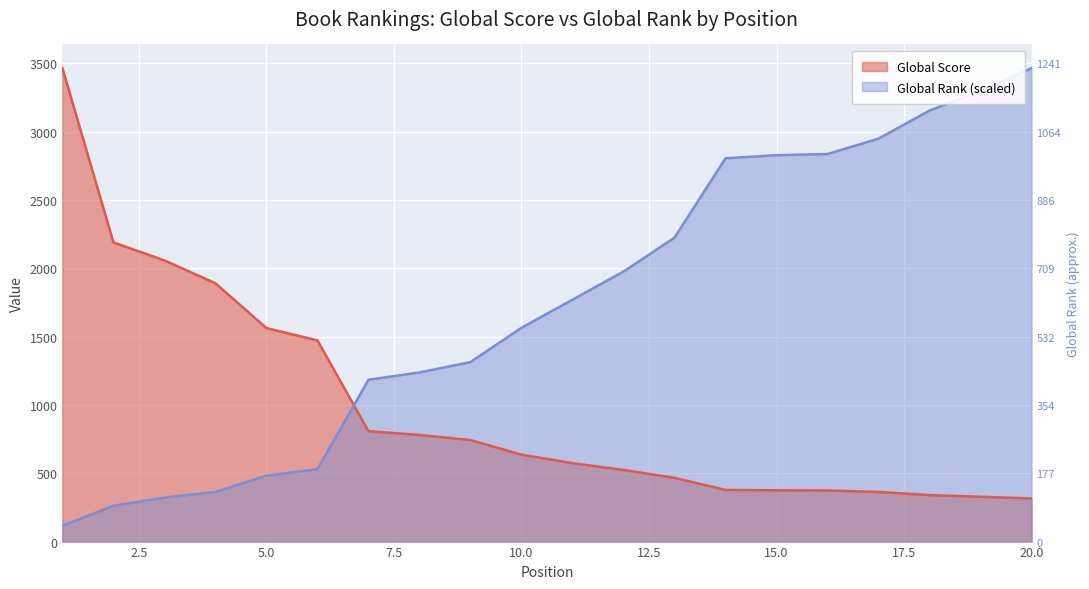

Which category has the lowest value in the Global Score series?

20